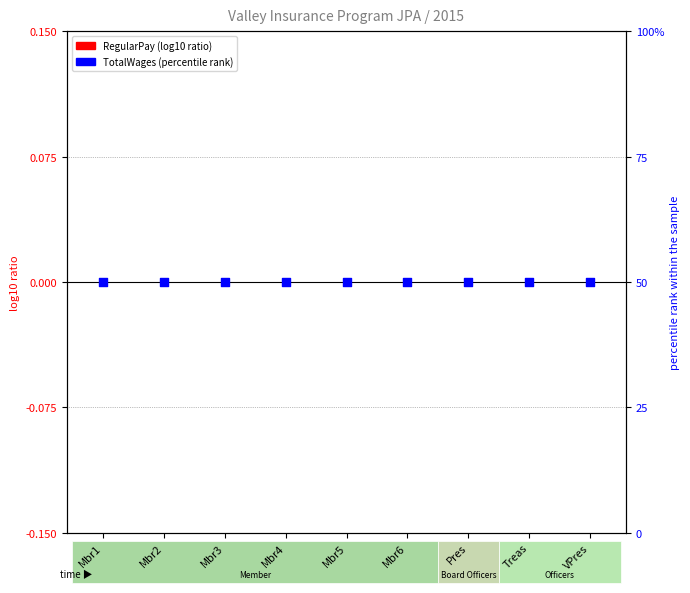

What are all the series names shown in the legend?

RegularPay (log10 ratio), TotalWages (percentile rank)